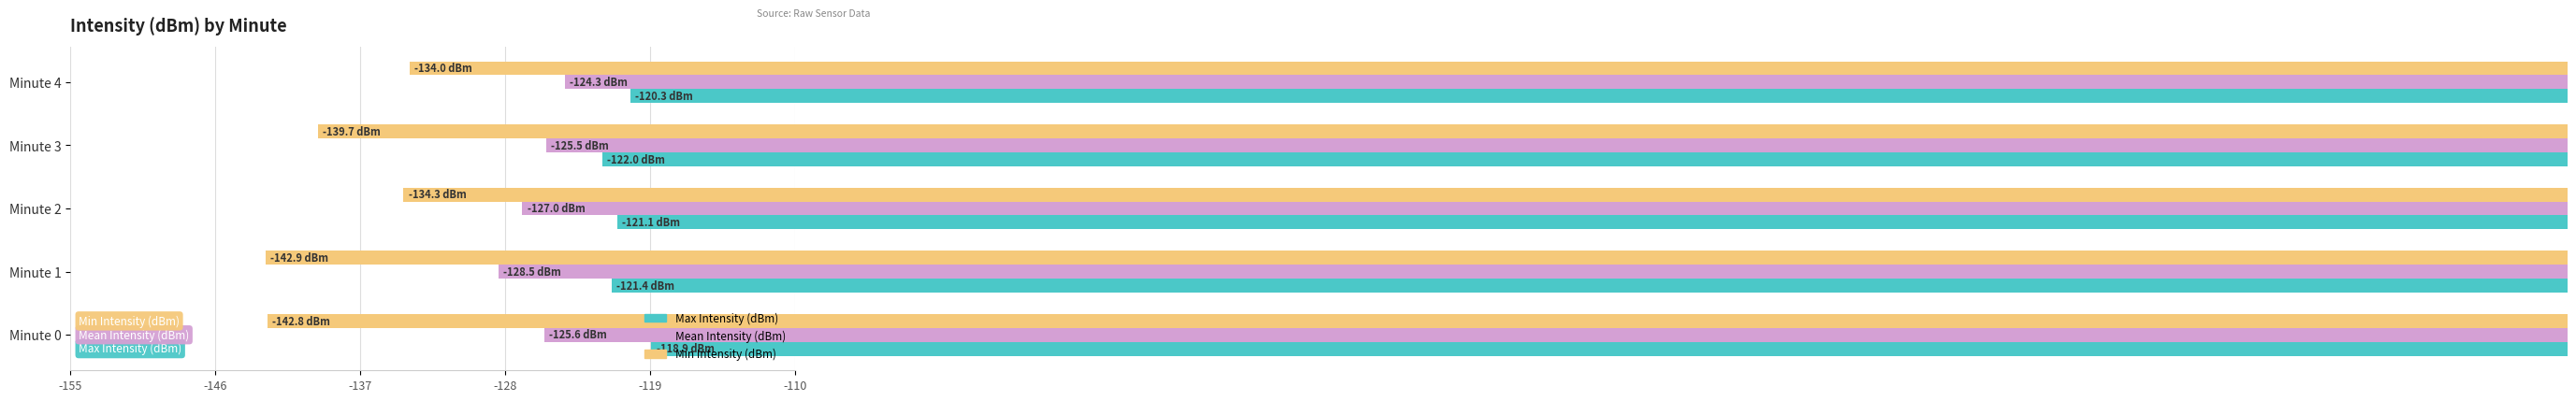

Is it true that Min Intensity (dBm) equals -212.4 at Minute 1?

False